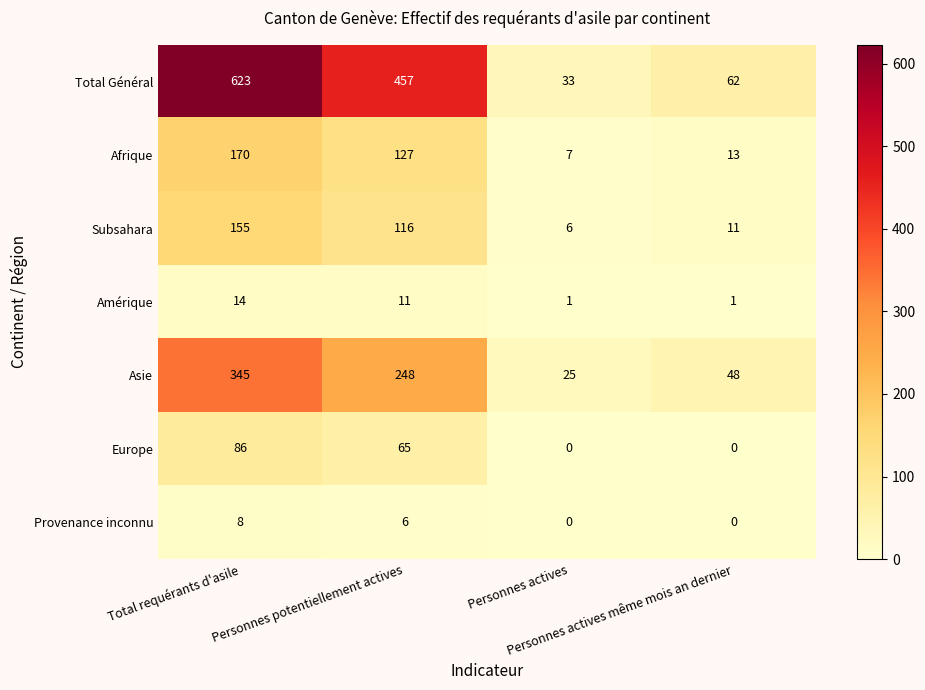

Rank the series by their maximum value, from highest to lowest.

Total Général, Asie, Afrique, Subsahara, Europe, Amérique, Provenance inconnu